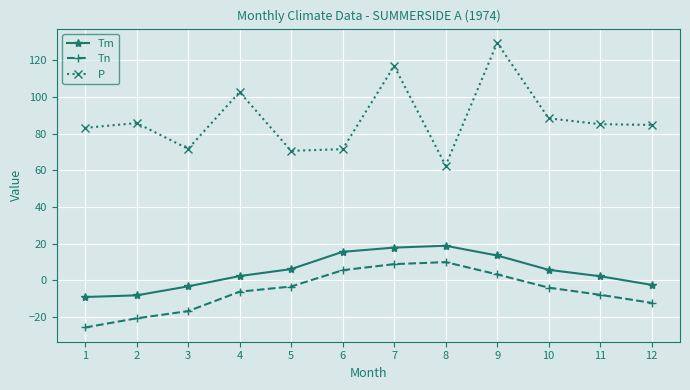

Is it true that P equals 41.5 at 12?

False